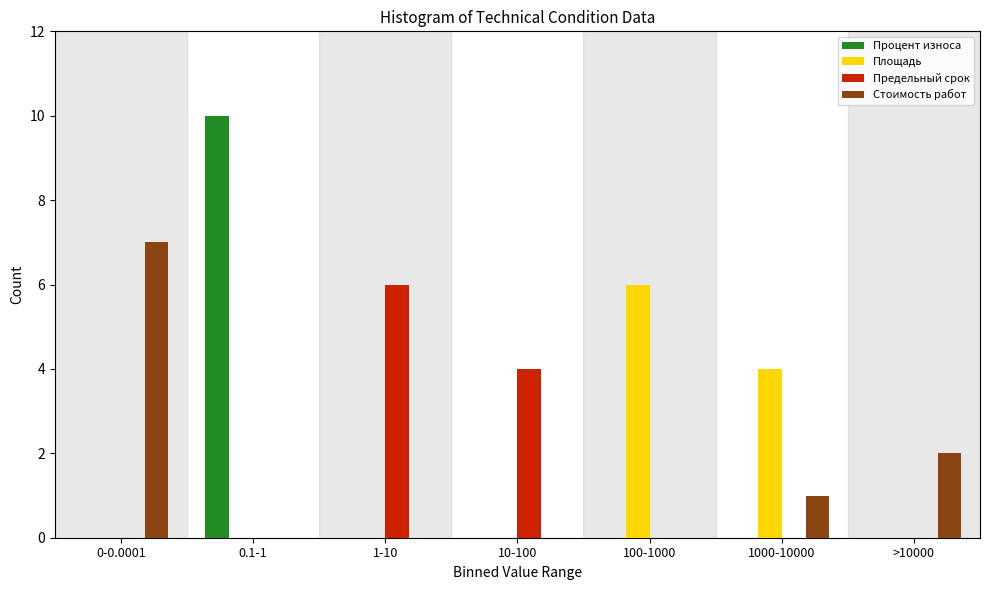

Reading right to left, list all the values displayed in this chart.

Процент износа: >10000=0	1000-10000=0	100-1000=0	10-100=0	1-10=0	0.1-1=10	0-0.0001=0
Площадь: >10000=0	1000-10000=4	100-1000=6	10-100=0	1-10=0	0.1-1=0	0-0.0001=0
Предельный срок: >10000=0	1000-10000=0	100-1000=0	10-100=4	1-10=6	0.1-1=0	0-0.0001=0
Стоимость работ: >10000=2	1000-10000=1	100-1000=0	10-100=0	1-10=0	0.1-1=0	0-0.0001=7